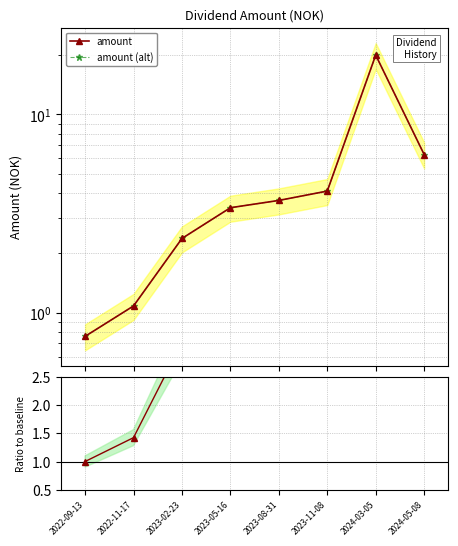

Is it true that amount (alt) equals 2.2 at 2023-11-08?

False